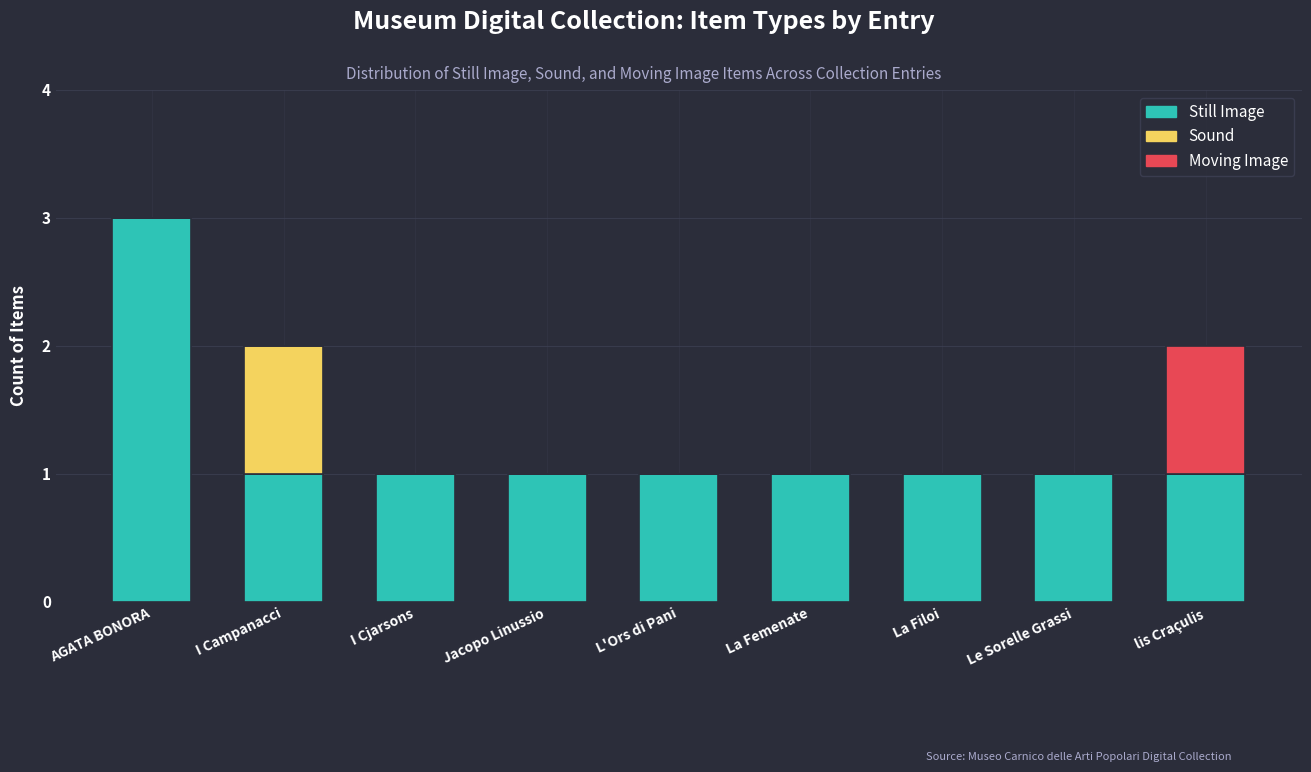

What is the maximum value for Still Image?

3